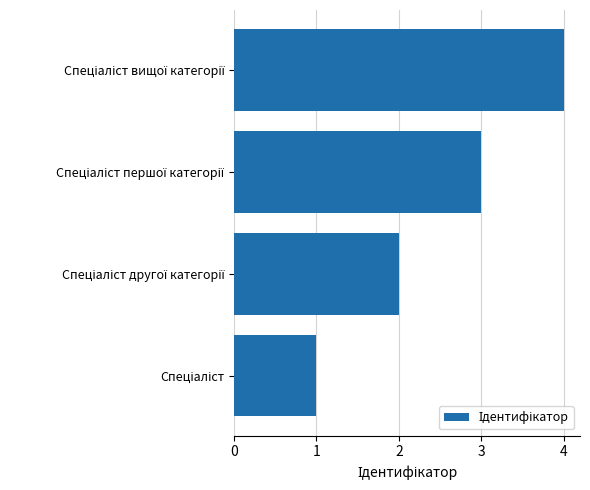

What is the sum of all values?

10